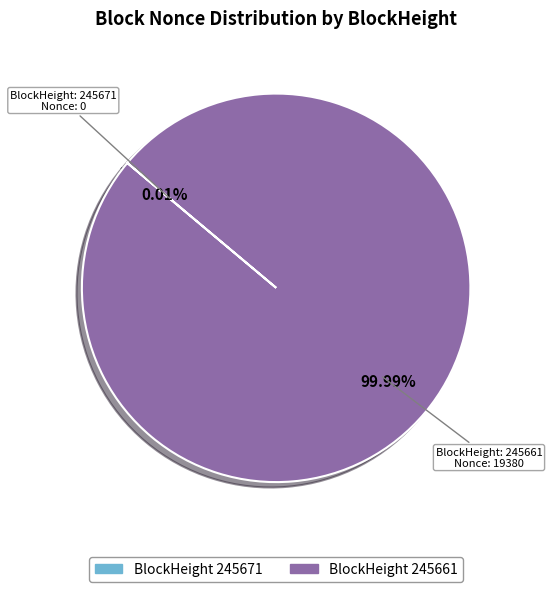

Does any single category account for the majority?

Yes